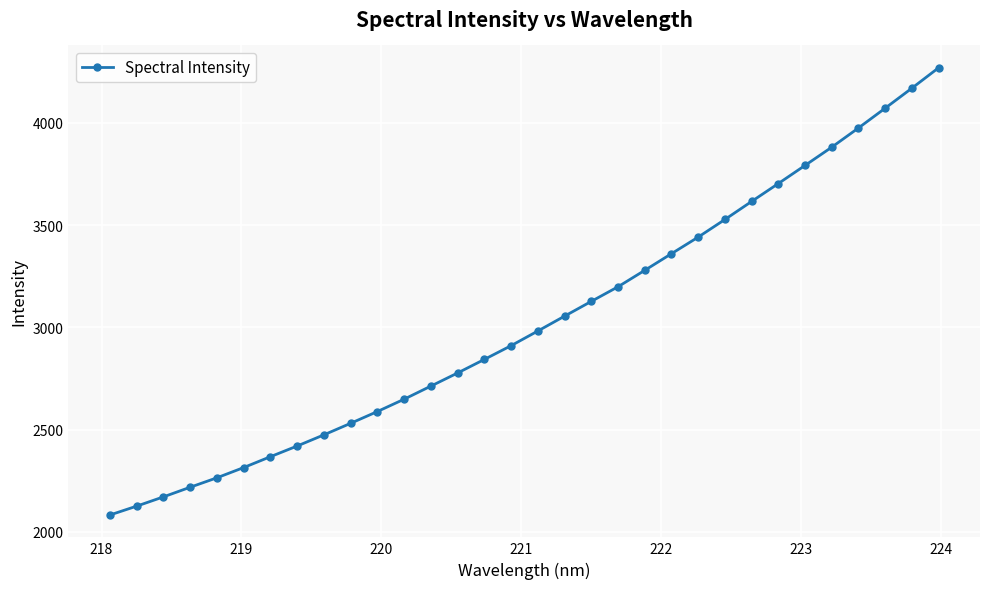

What is the difference between the second highest and minimum values?

2088.1